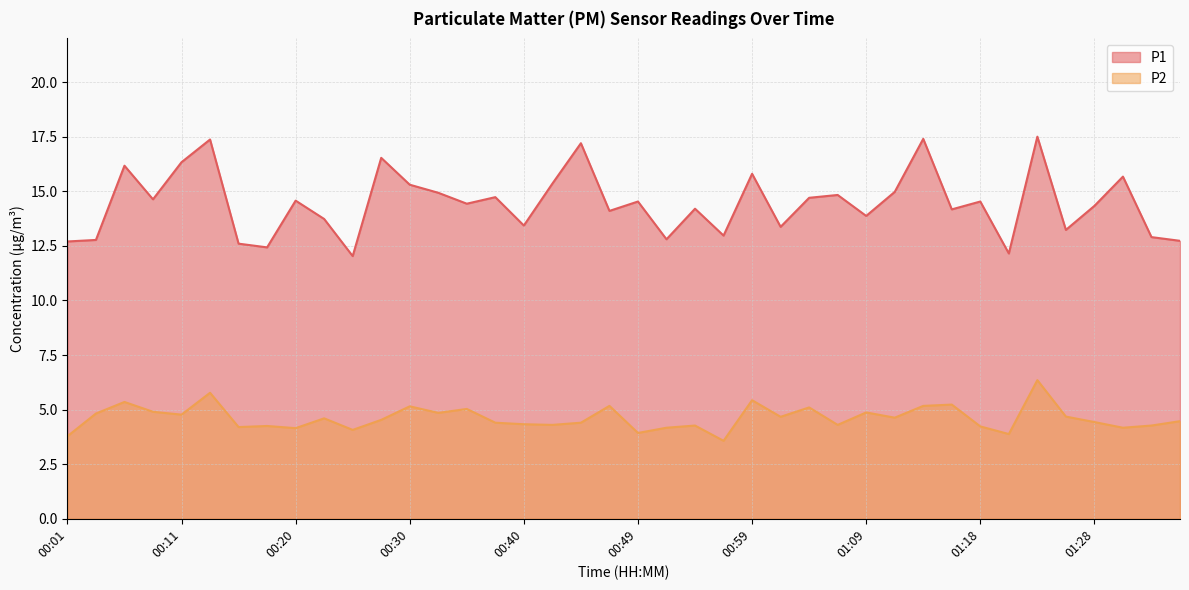

Reading left to right, extract all data points from this chart.

P1: 12.7	12.8	16.2	14.6	16.3	17.4	12.6	12.4	14.6	13.7	12.0	16.5	15.3	14.9	14.4	14.7	13.4	15.3	17.2	14.1	14.5	12.8	14.2	13.0	15.8	13.4	14.7	14.8	13.9	15.0	17.4	14.2	14.5	12.2	17.5	13.2	14.3	15.7	12.9	12.7
P2: 3.8	4.8	5.3	4.9	4.8	5.8	4.2	4.2	4.2	4.6	4.1	4.5	5.2	4.8	5.0	4.4	4.3	4.3	4.4	5.2	3.9	4.2	4.3	3.6	5.4	4.7	5.1	4.3	4.9	4.6	5.2	5.2	4.2	3.9	6.3	4.7	4.4	4.2	4.3	4.5